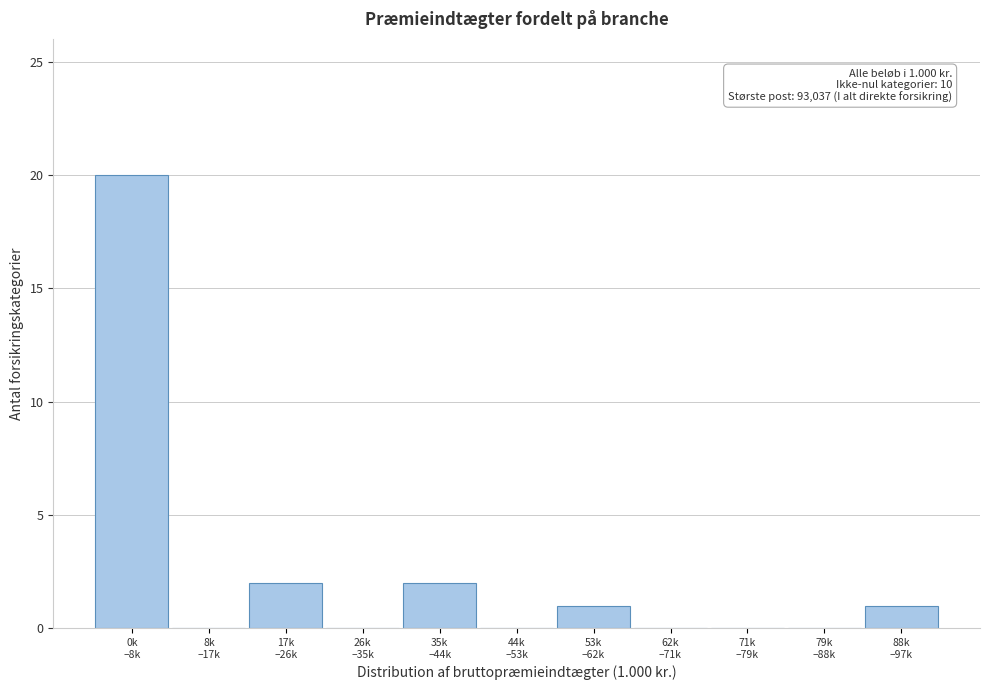

What is the greatest value displayed?

20